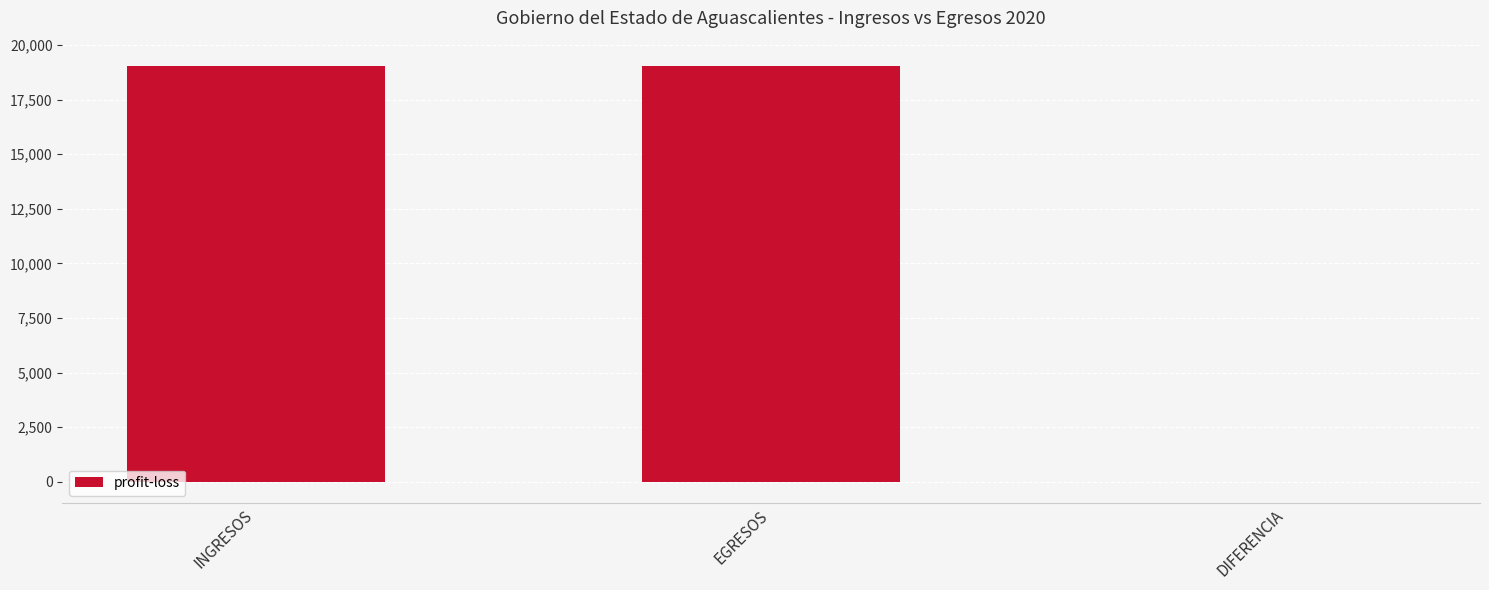

What is the maximum value shown in the chart?

19050.3